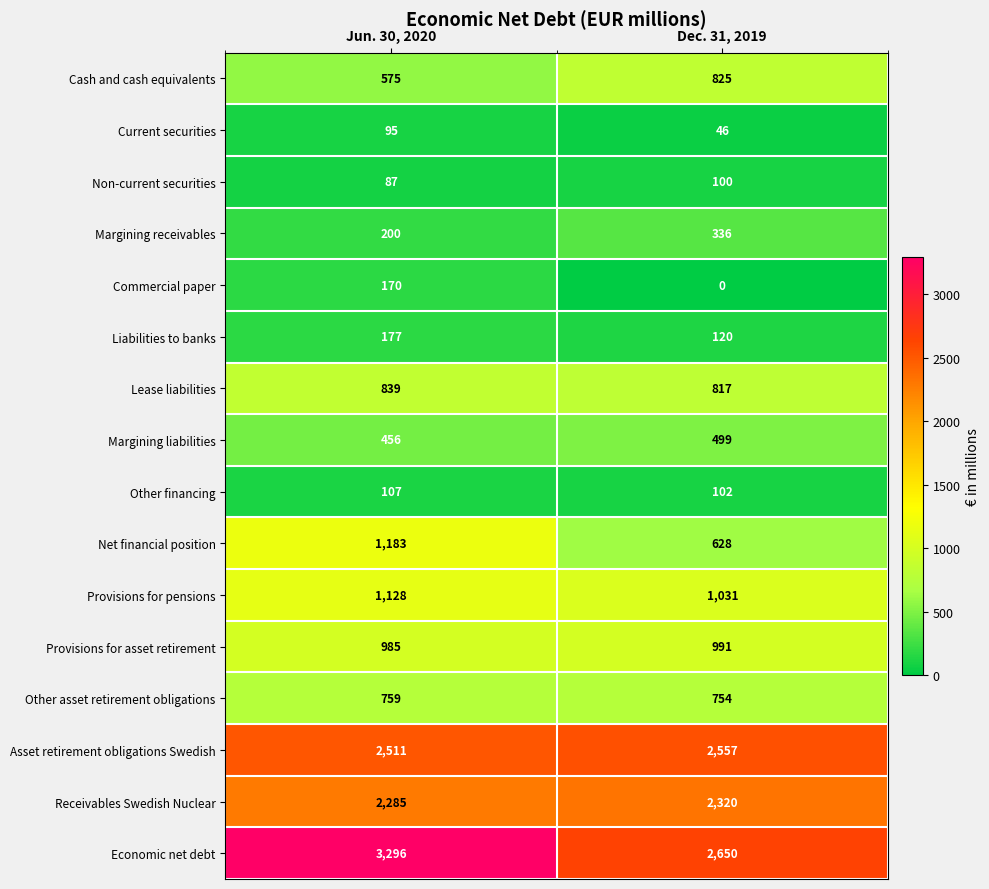

Is it true that Provisions for pensions equals 1128 at Jun. 30, 2020?

True